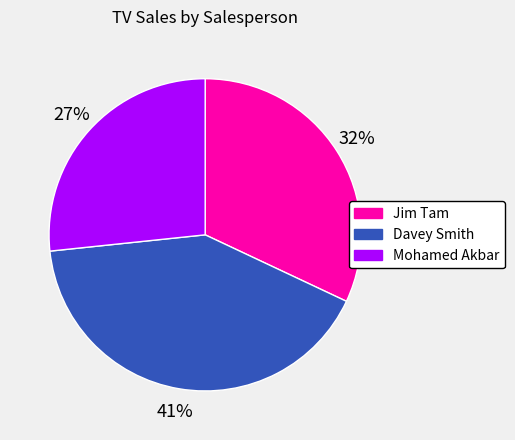

Which category has the biggest portion of the pie?

Davey Smith